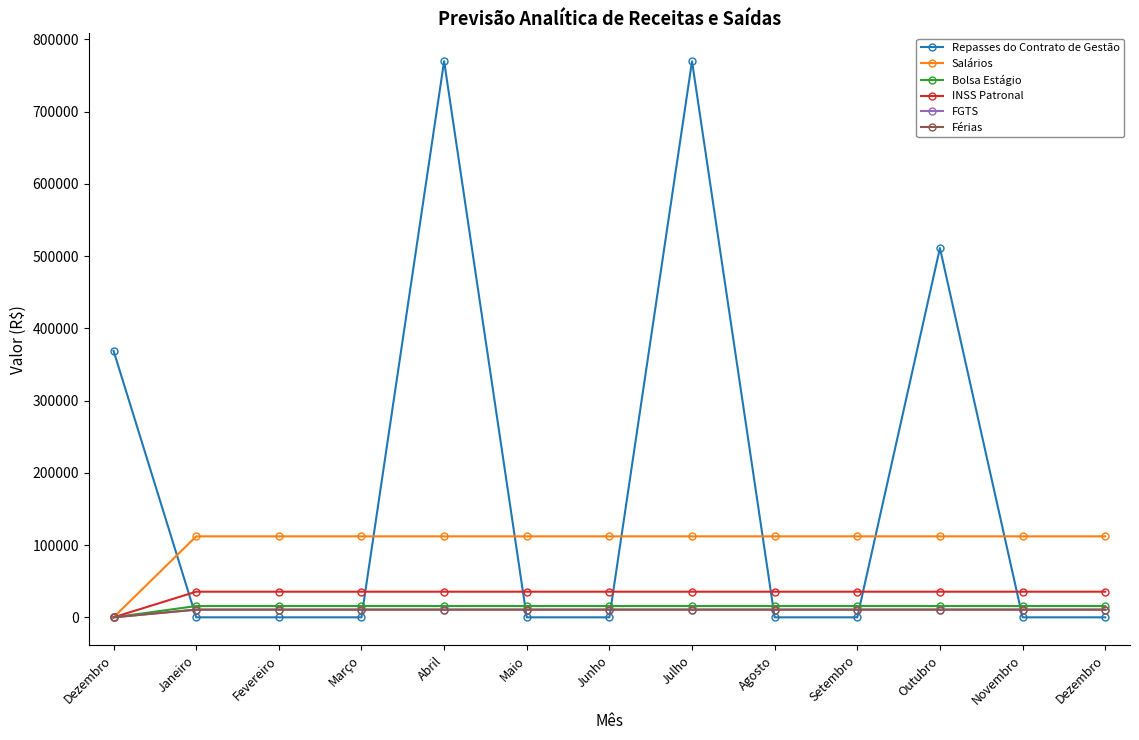

True or false: Salários has a value of 64768.0 at Outubro.

False